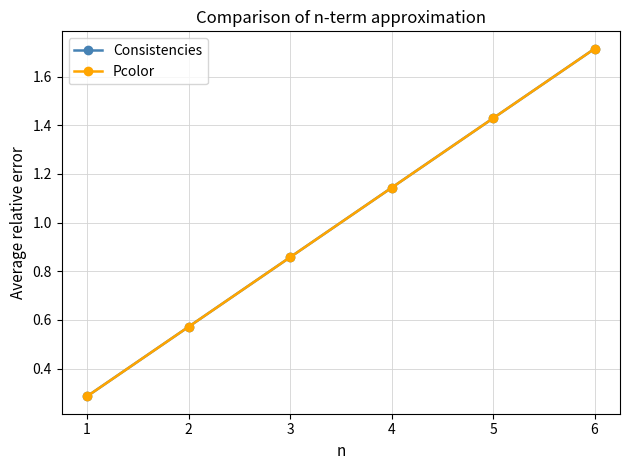

What is the difference between the maximum and second lowest values in the Pcolor series?

1.1